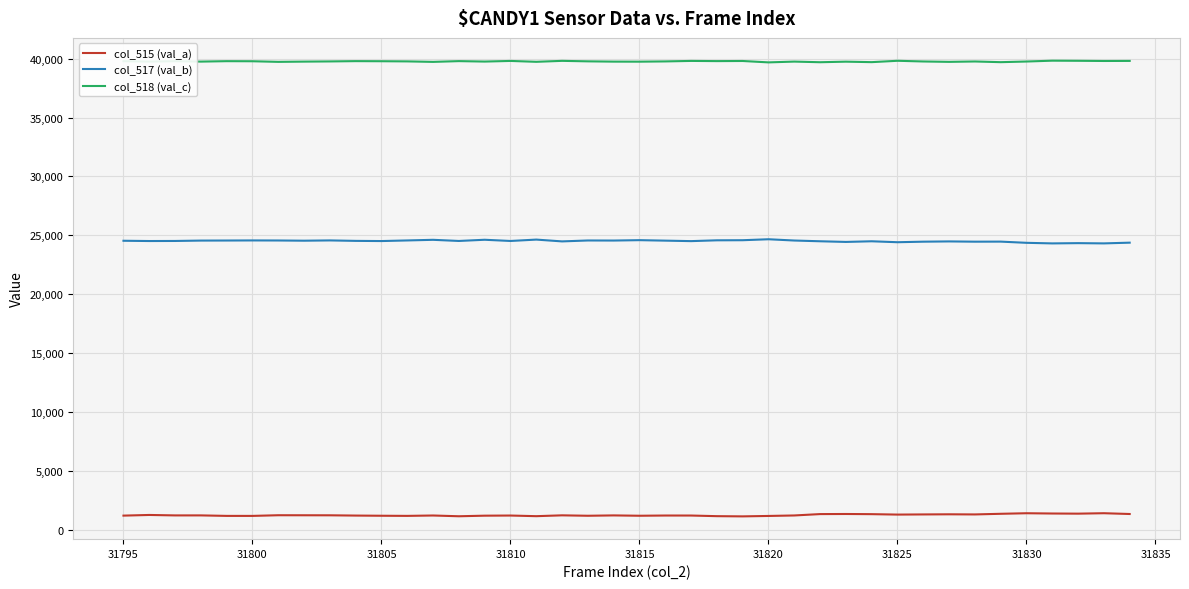

List the series in order of their peak value, lowest first.

col_515 (val_a), col_517 (val_b), col_518 (val_c)